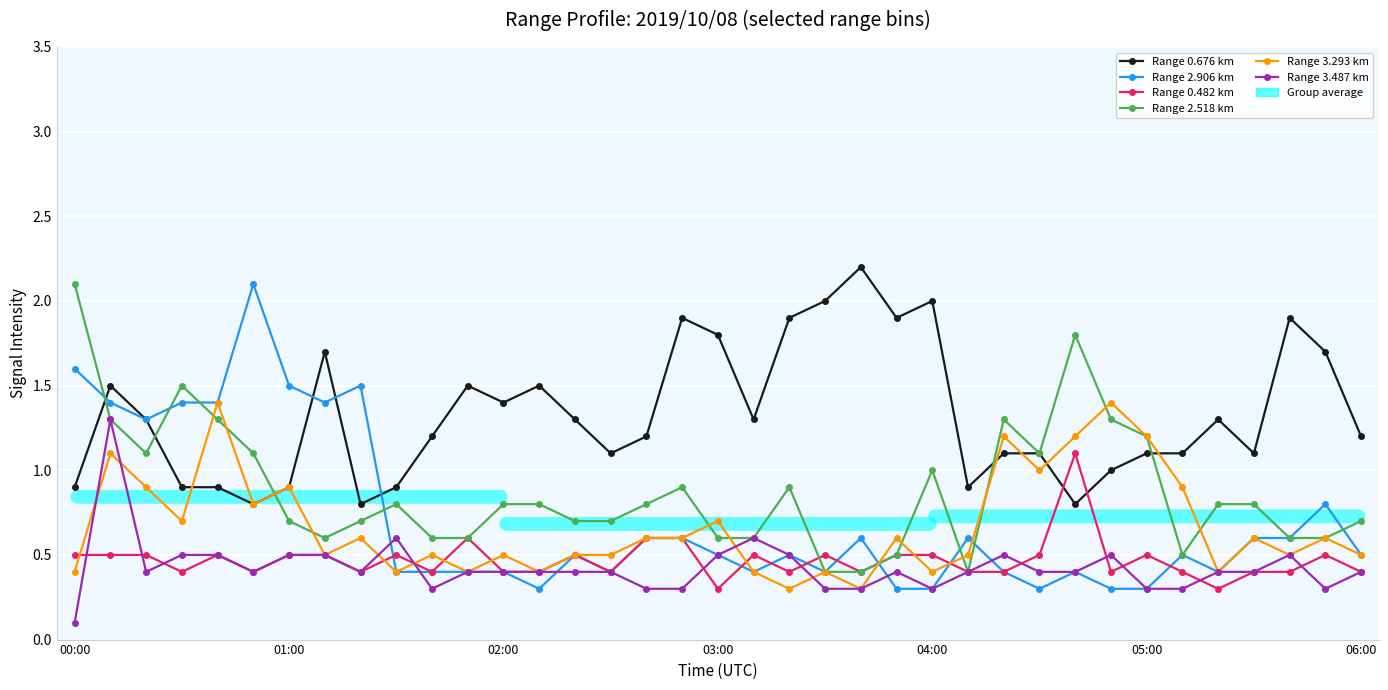

What is the value of the Range 2.906 km point at the 2nd from the left?

1.4